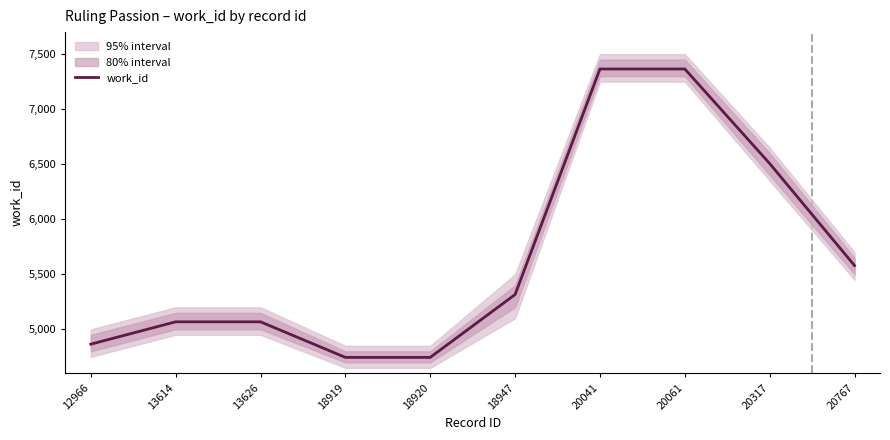

Rank the categories by value from lowest to highest.

18919, 18920, 12966, 13614, 13626, 18947, 20767, 20317, 20041, 20061